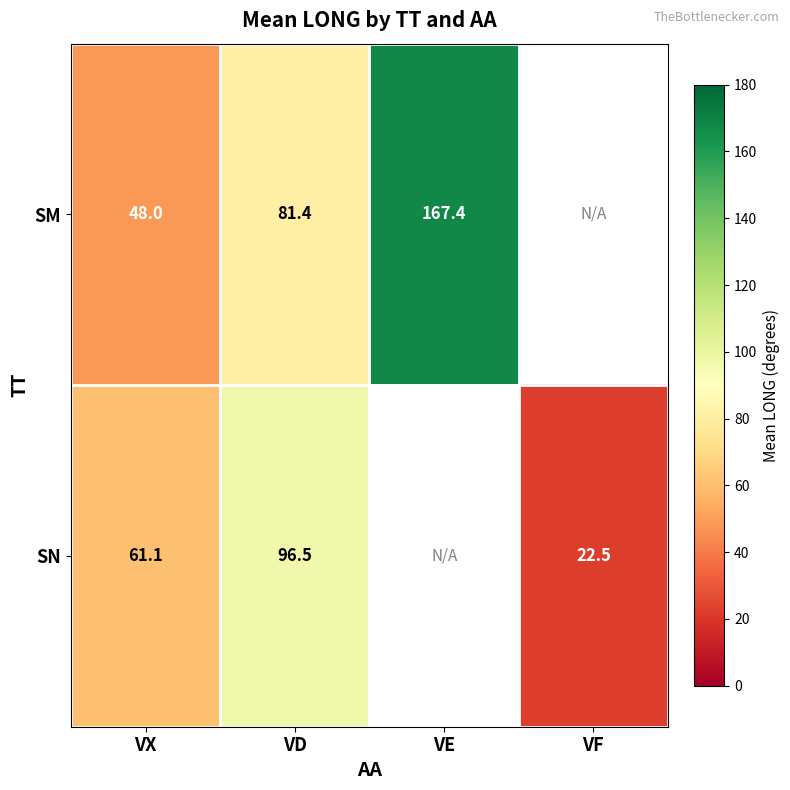

What is the sum of the SN values at VX and VF?

83.6